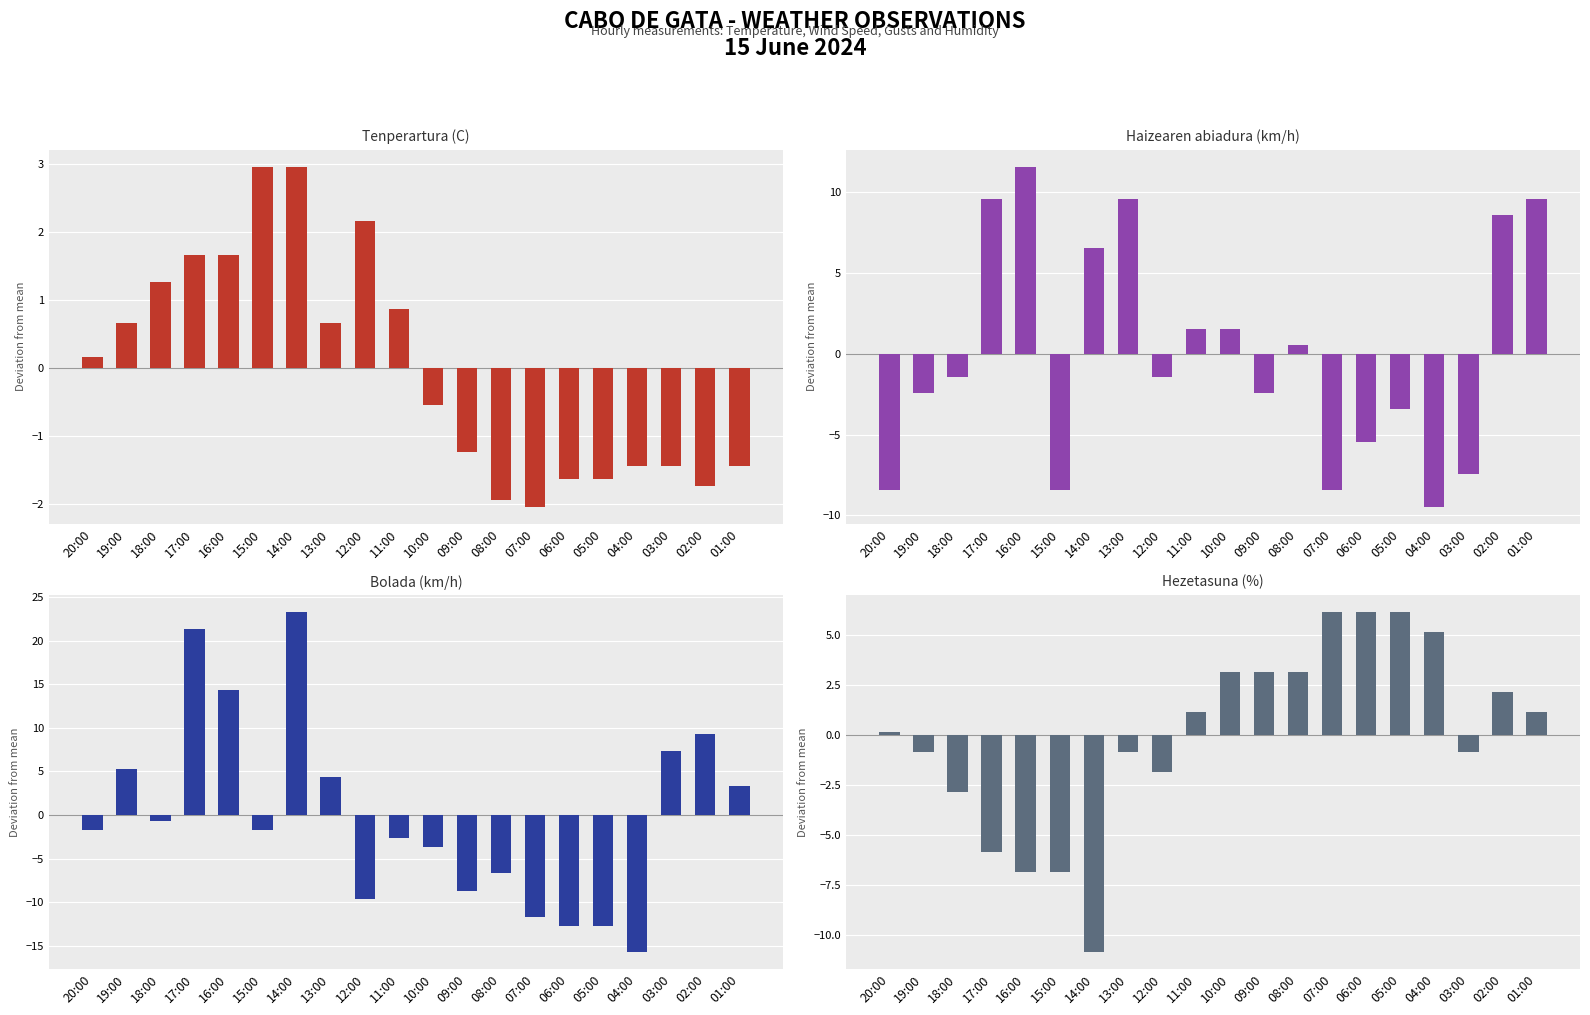

Which category has the highest value across all series?

14:00